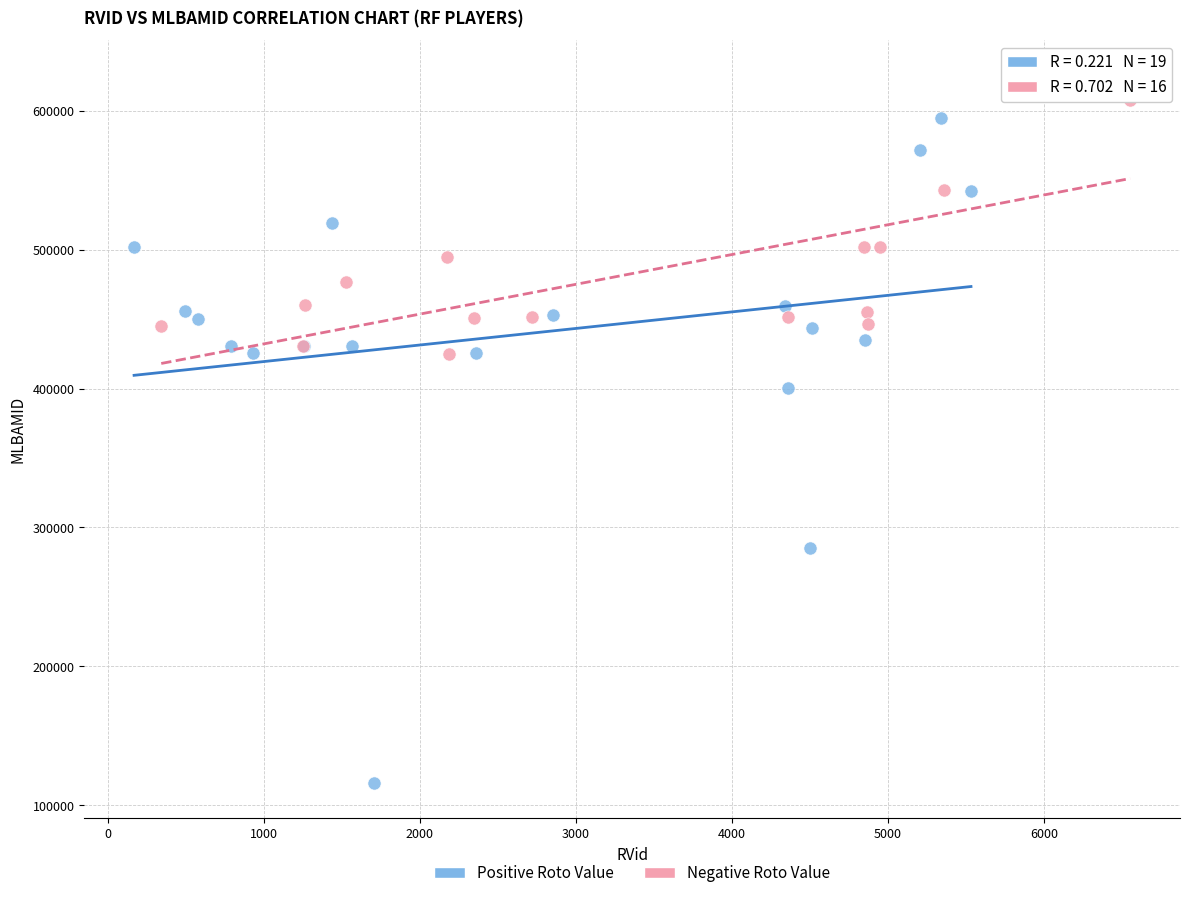

Which series reaches the maximum Y coordinate?

Negative Roto Value